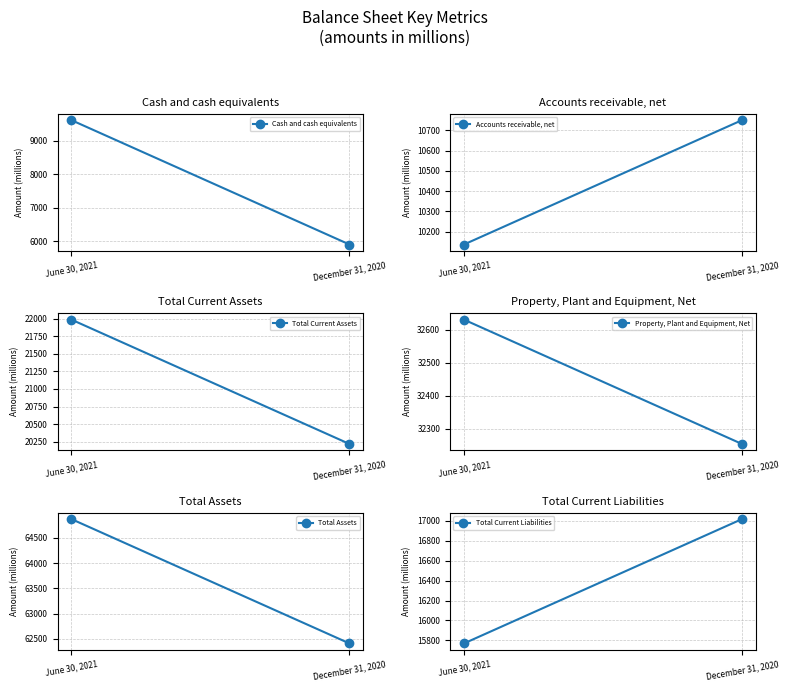

How many categories are shown in the chart?

2